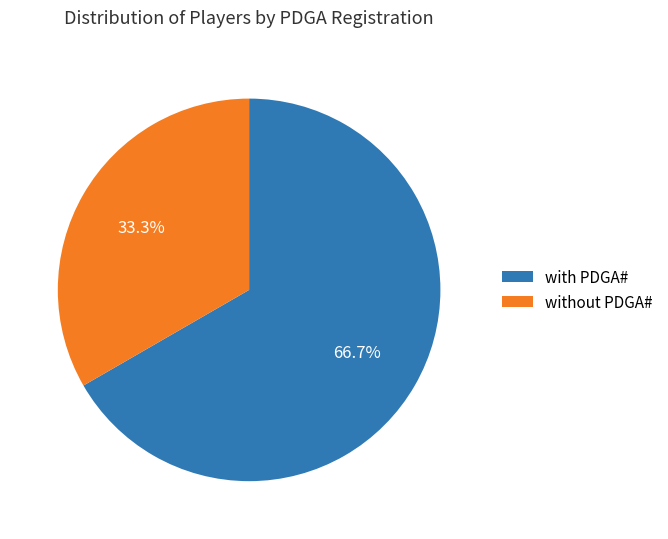

Which slice is the smallest?

without PDGA#